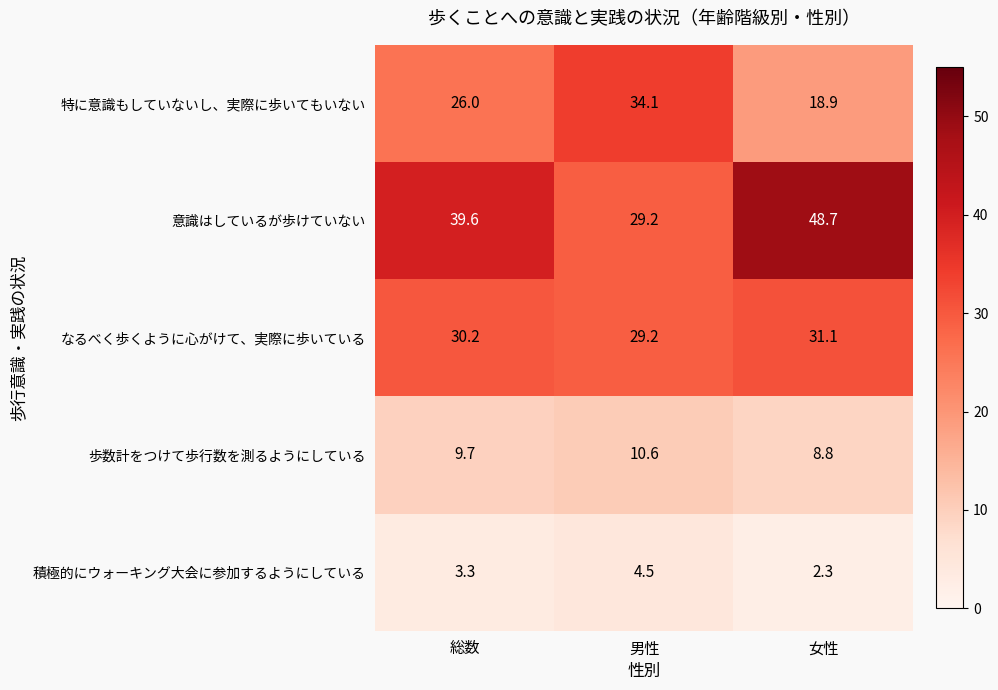

Count the number of data series in this chart.

5